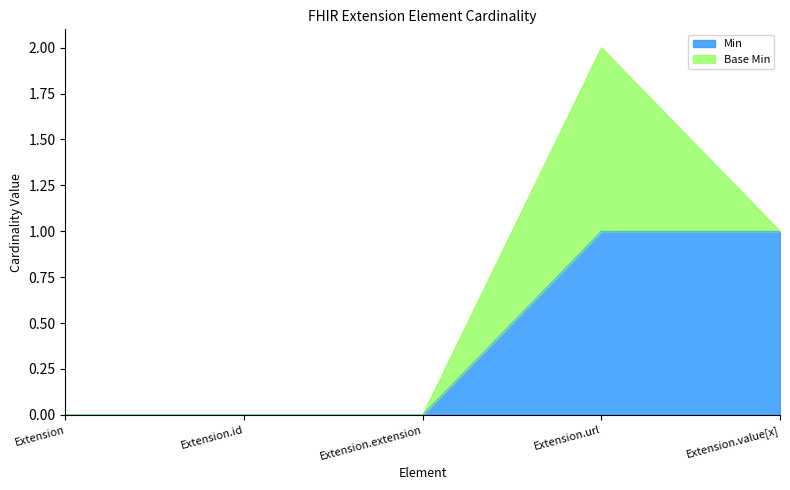

How many lines are shown in the chart?

2